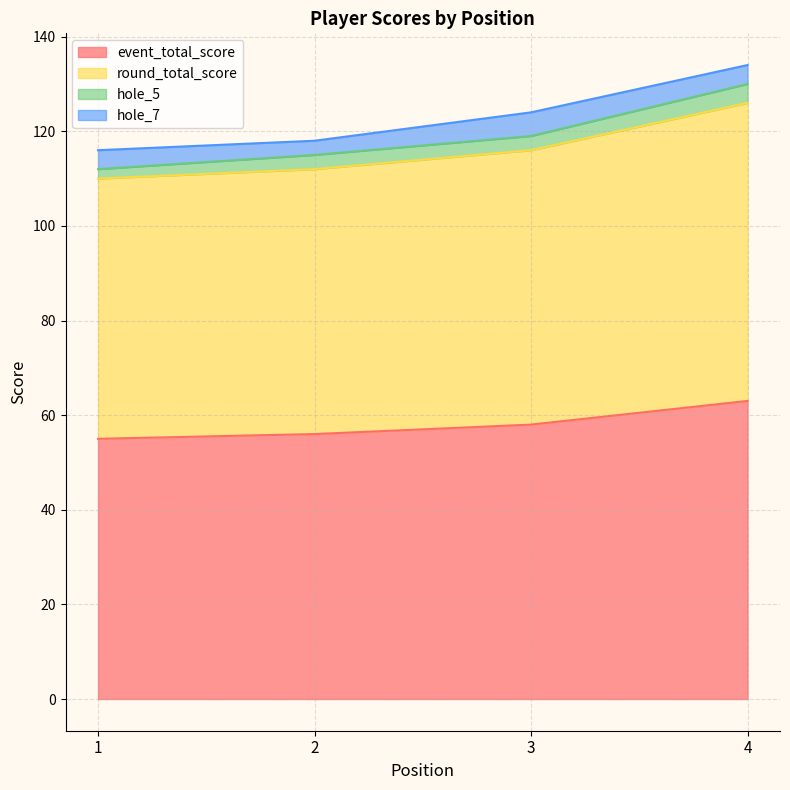

True or false: event_total_score and round_total_score cross at least once.

False